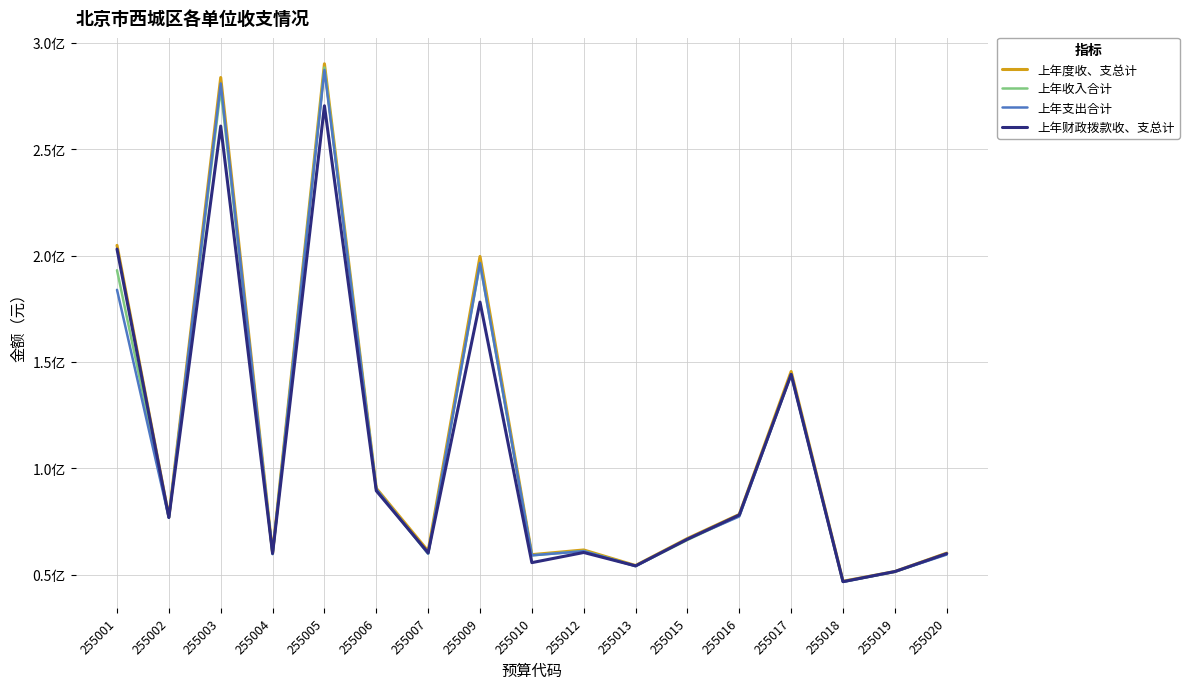

What are all the series names shown in the legend?

上年度收、支总计, 上年收入合计, 上年支出合计, 上年财政拨款收、支总计